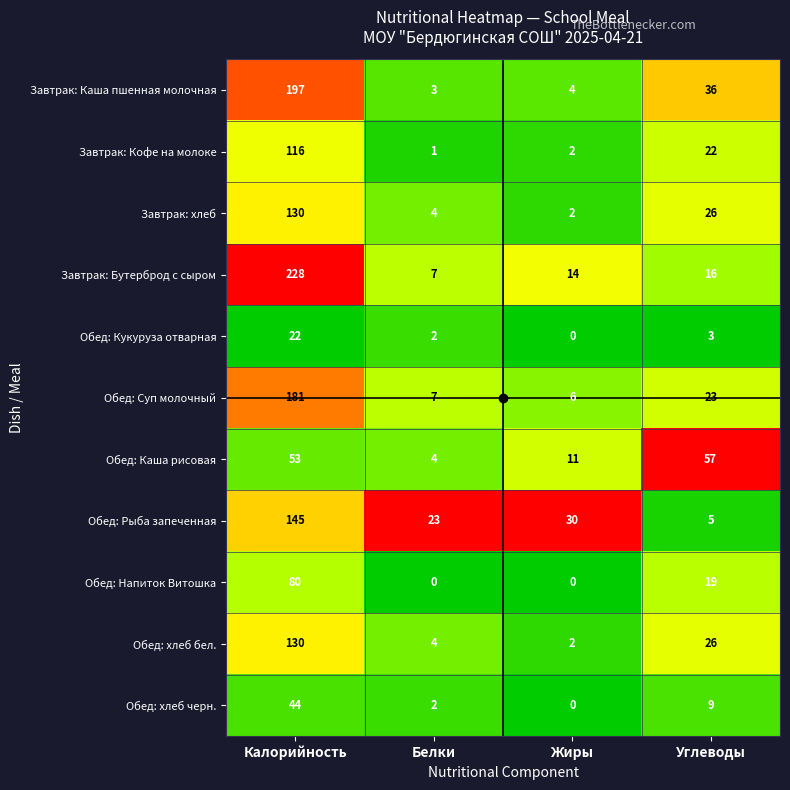

Which series has the largest total across all categories?

Завтрак: Бутерброд с сыром